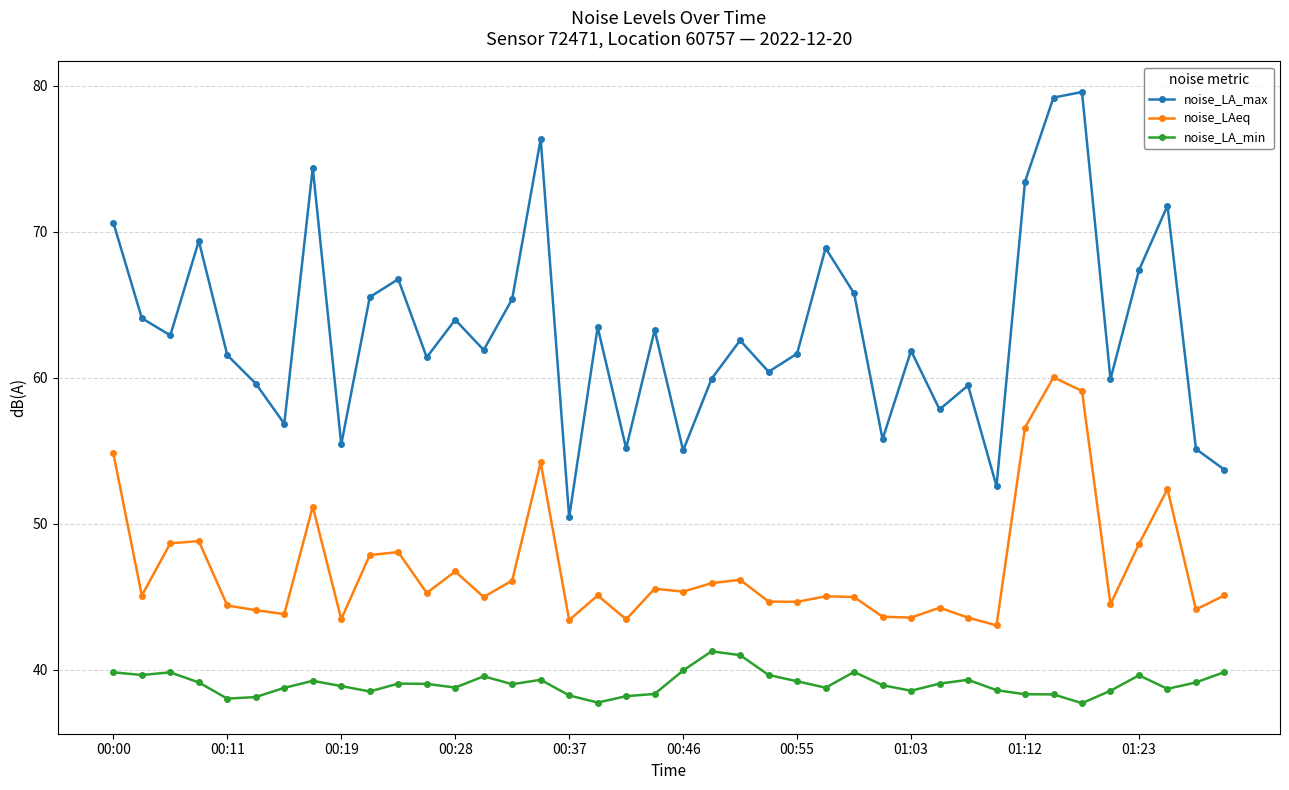

Which series has the largest range (max minus min)?

noise_LA_max